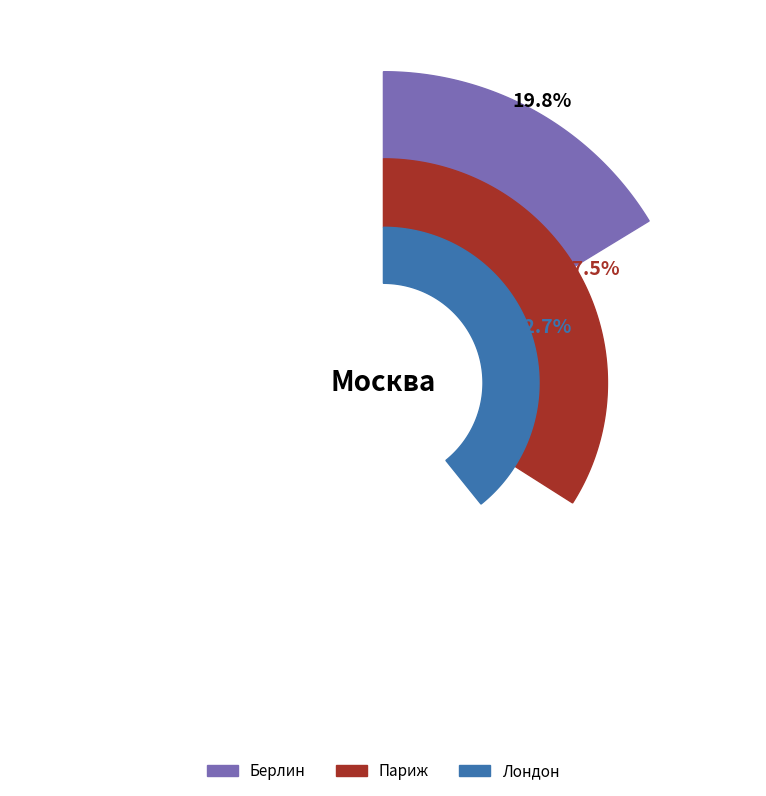

Is it true that Лондон is 30% of the pie?

False